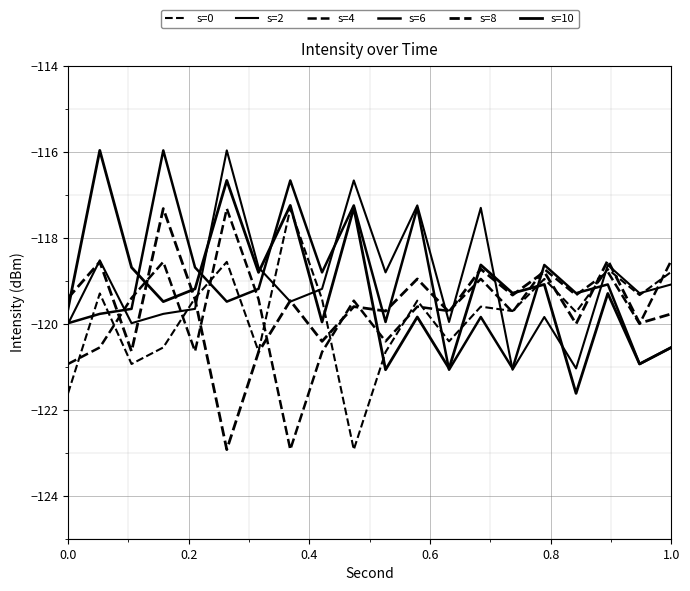

Is this an area chart (filled region under the line)?

No